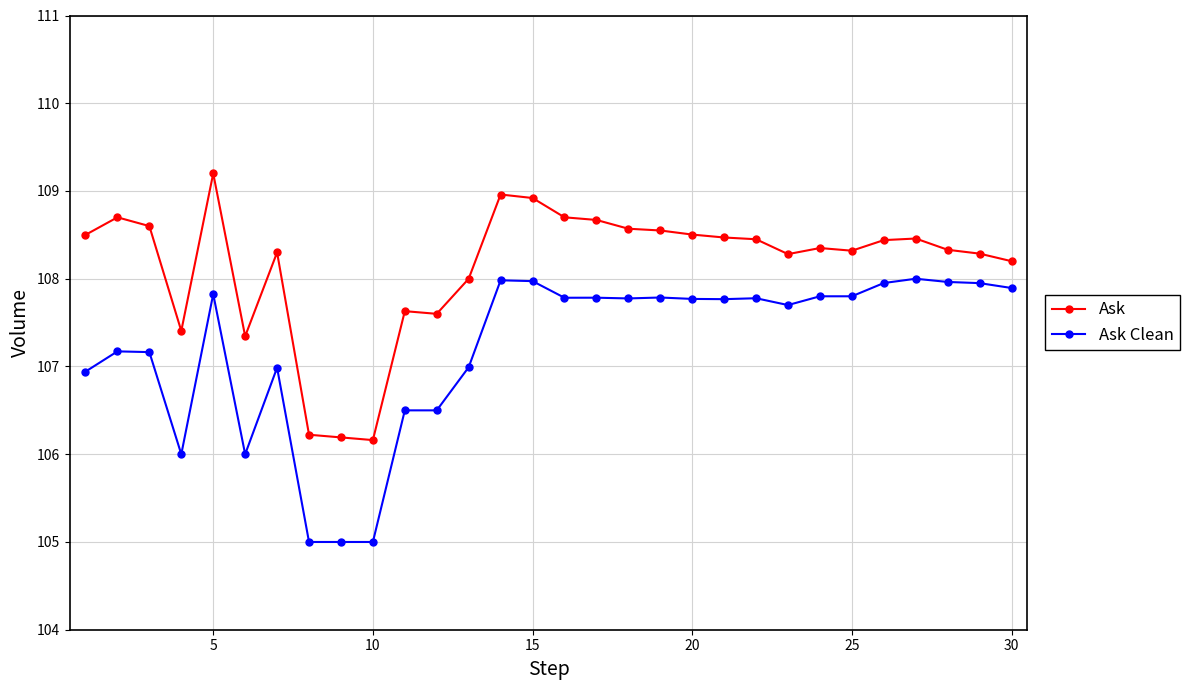

List the series in order of their overall mean, highest first.

Ask, Ask Clean